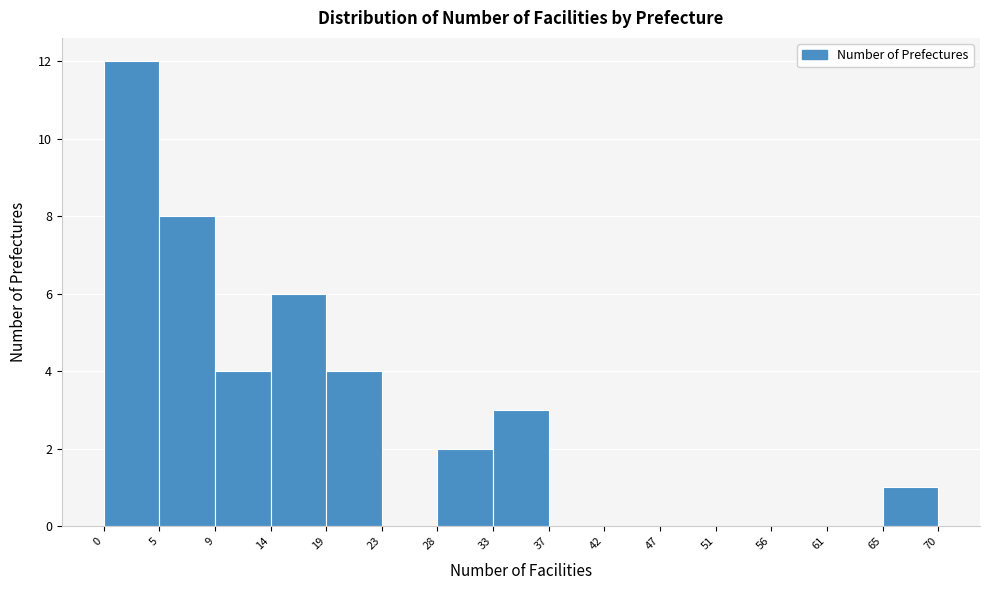

Reading left to right, list every bar in this chart as the range it spans on the x-axis followed by its height. The values are not printed on the chart, so give them approximately, as read against the axis.

0 to 5: 12
5 to 9: 8
9 to 14: 4
14 to 19: 6
19 to 23: 4
23 to 28: 0
28 to 33: 2
33 to 37: 3
37 to 42: 0
42 to 47: 0
47 to 51: 0
51 to 56: 0
56 to 61: 0
61 to 65: 0
65 to 70: 1